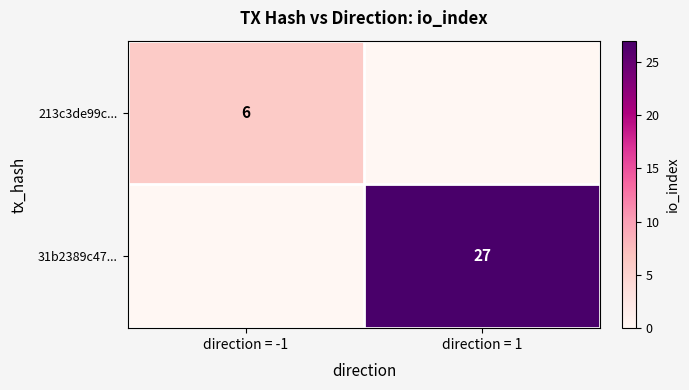

Is the value of 31b2389c47... at direction = 1 greater than the value of 213c3de99c... at direction = -1?

Yes